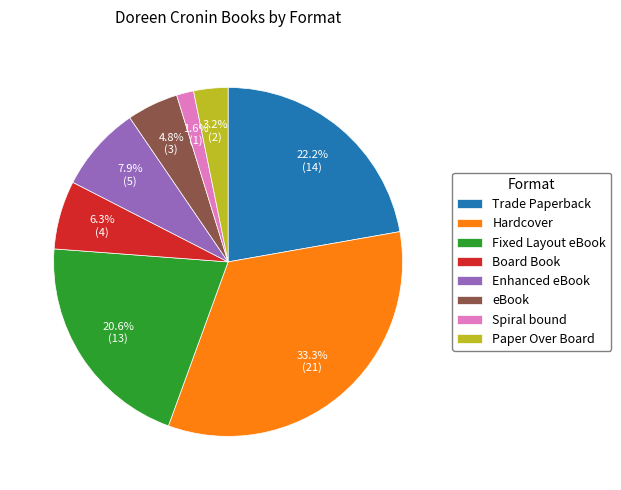

Is Trade Paperback the majority of the pie?

No